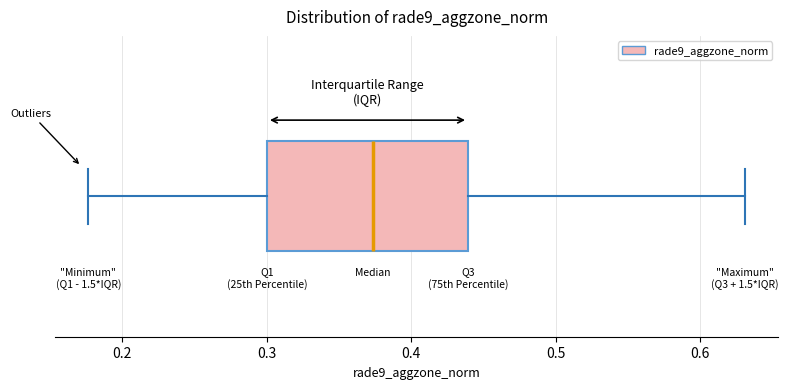

Where is the right edge of the box on the x-axis? The values are not printed on the chart, so give them approximately, as read against the axis.

0.44